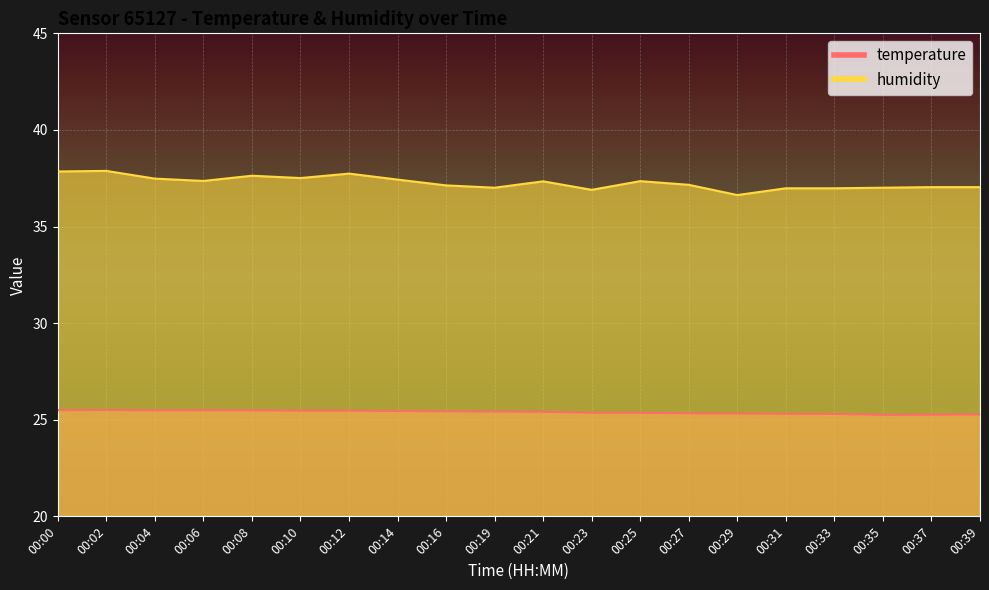

What value does the temperature series have at 00:08?

25.5